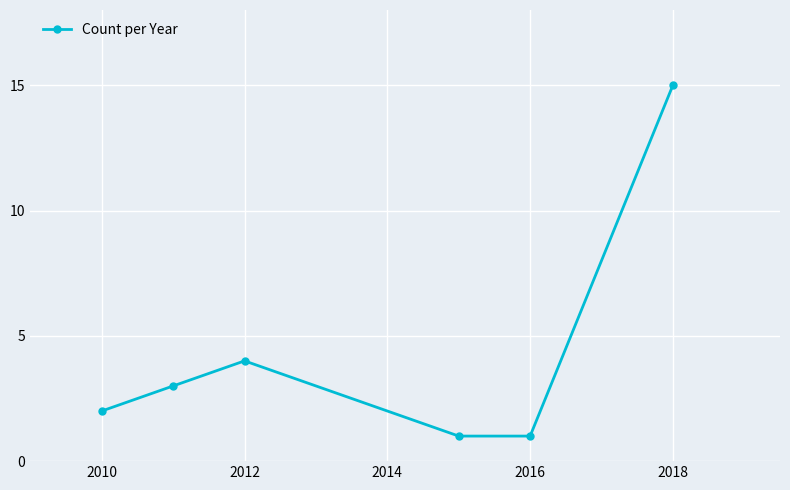

What is the greatest value displayed?

15